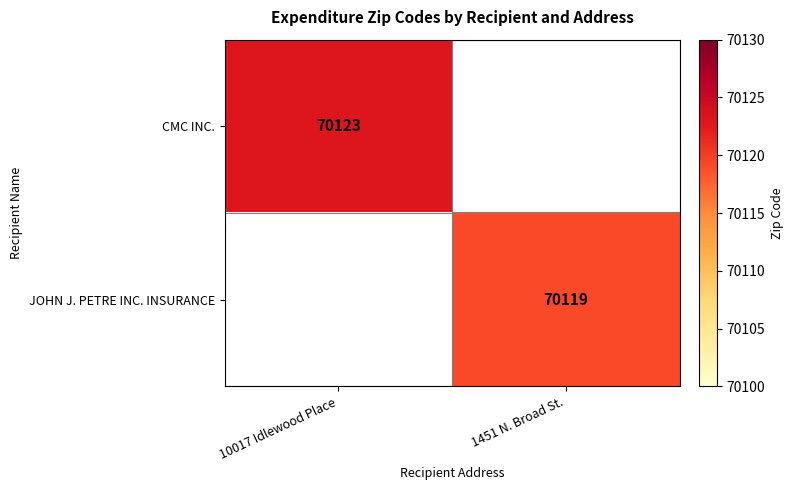

At how many categories does at least one series exceed 70122?

1